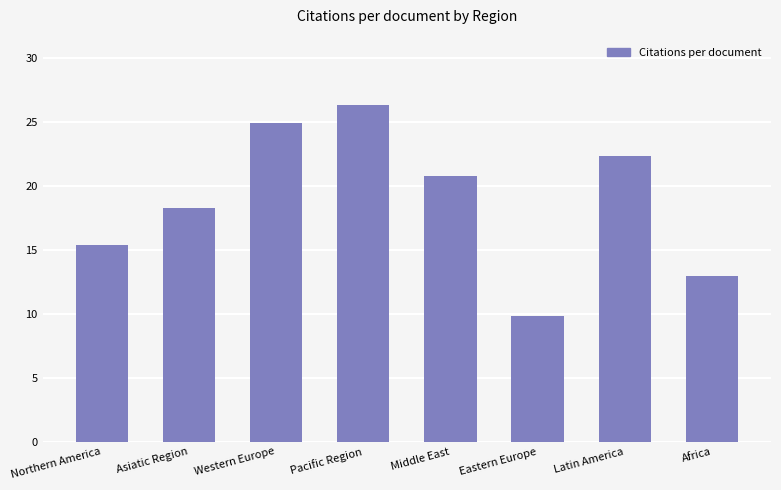

What is the change in value from Pacific Region to Eastern Europe?

-16.5